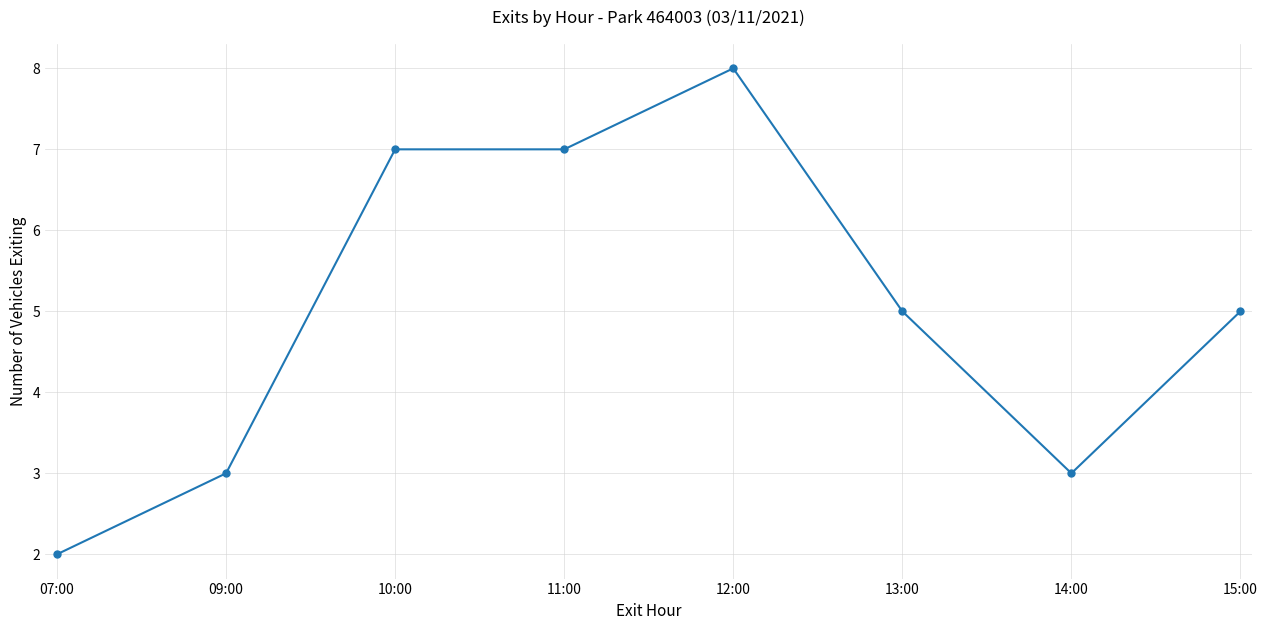

What is the difference between the second highest and second lowest values?

4